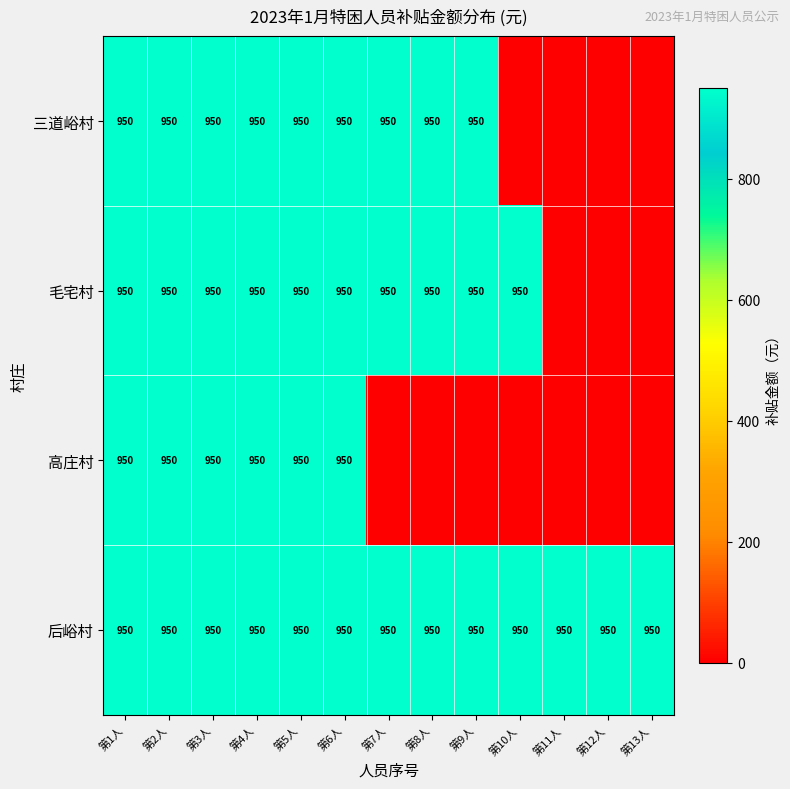

At how many categories does at least one series exceed 169?

13